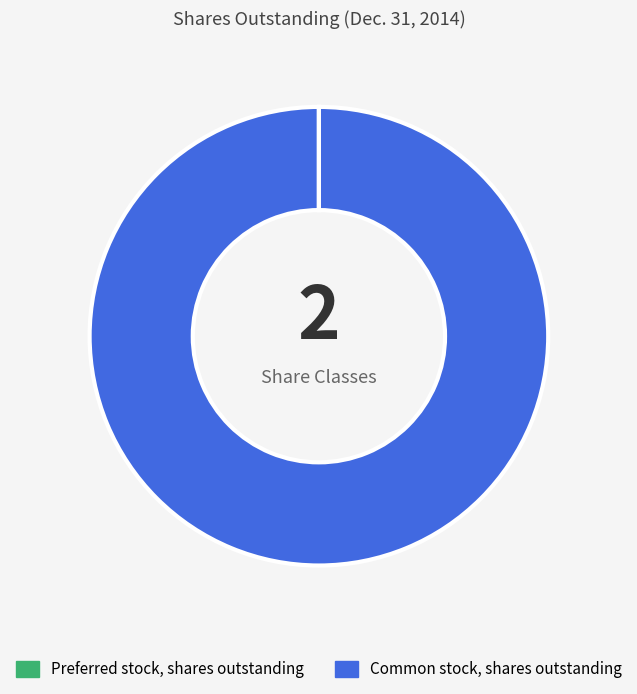

Is there any slice that represents more than half of the pie?

Yes